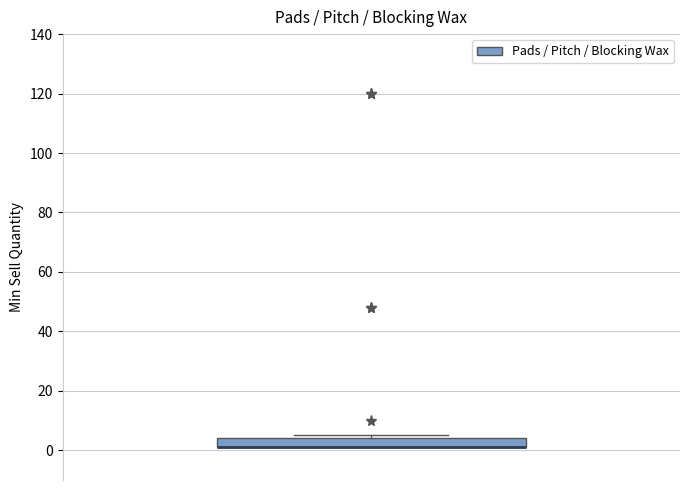

Read this box plot against the y-axis: the position of the median line, the range covered by the box, and the ends of both whiskers. The values are not printed on the chart, so give them approximately, as read against the axis.

median 2 (drawn on the box's lower edge), box 2 to 4, whiskers 2 to 6